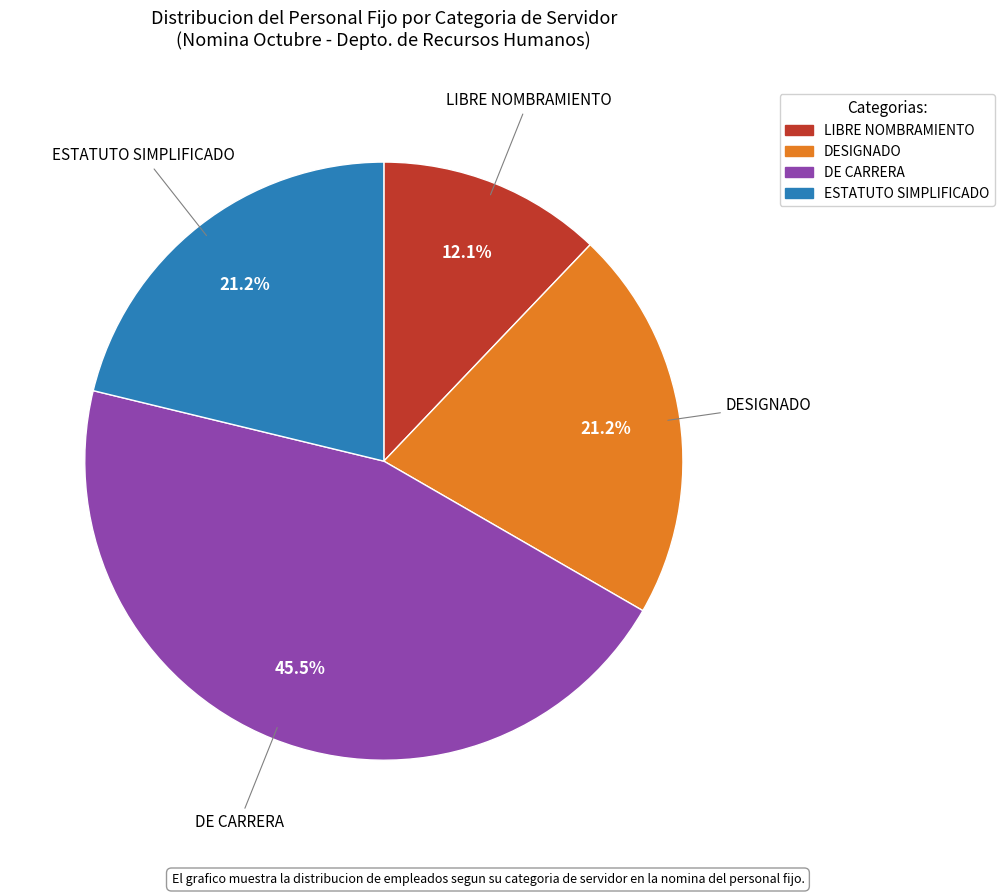

What percentage is the LIBRE NOMBRAMIENTO slice, to the nearest percent?

12%